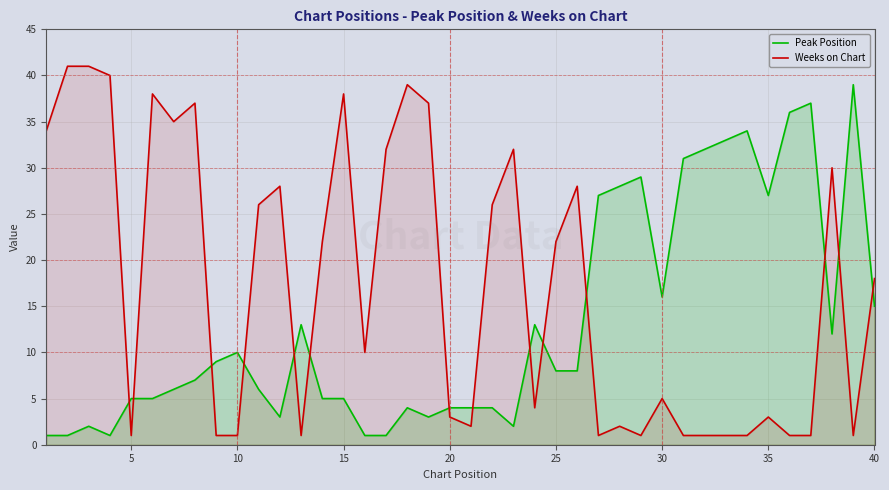

At 10, list the series in order from largest to smallest.

Peak Position, Weeks on Chart